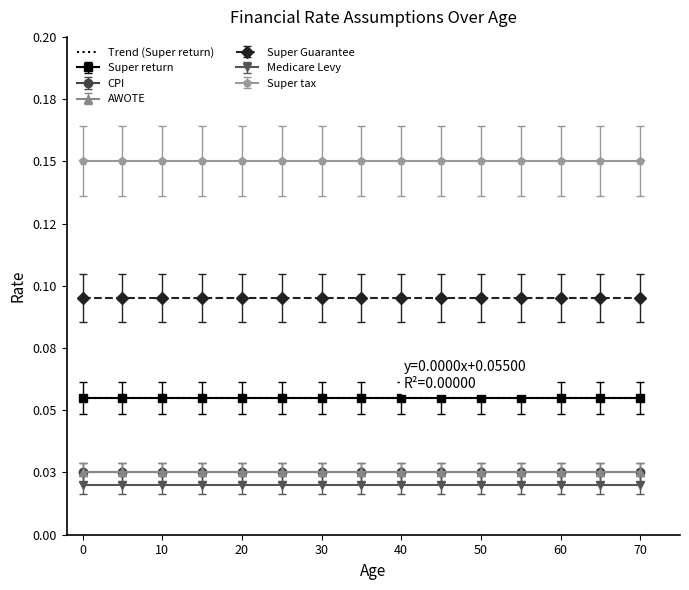

True or false: Medicare Levy has a value of 0.0 at 55.

False